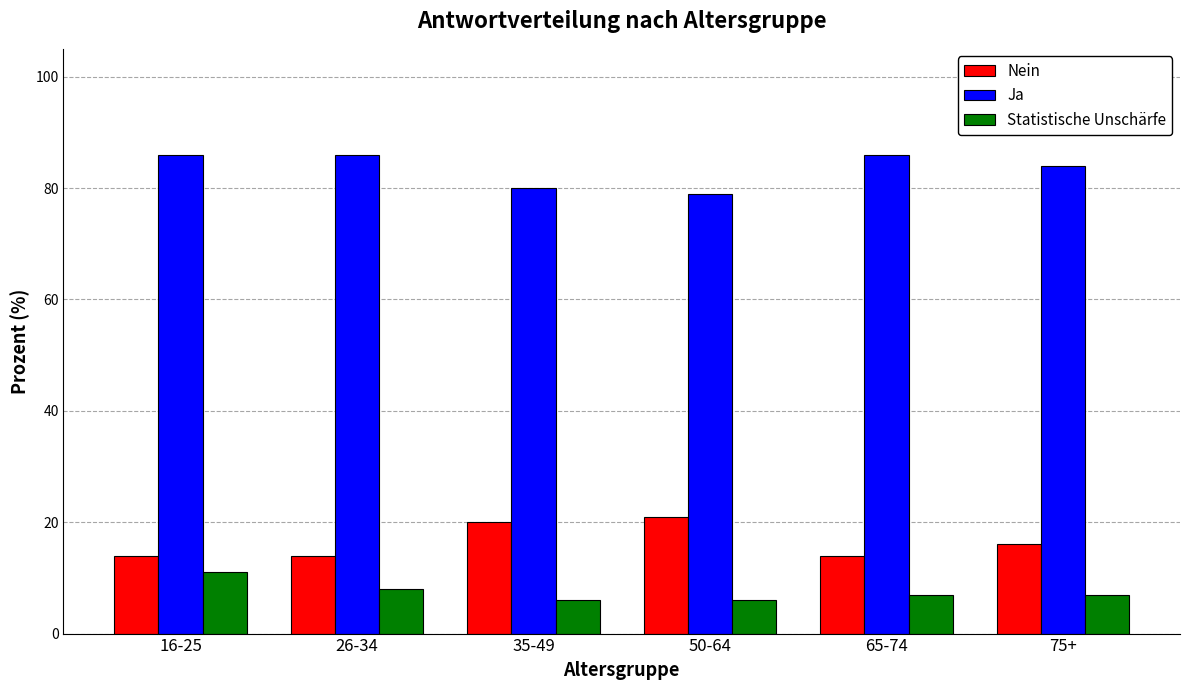

Reading left to right, list all the values displayed in this chart.

Nein: 14	14	20	21	14	16
Ja: 86	86	80	79	86	84
Statistische Unschärfe: 11	8	6	6	7	7